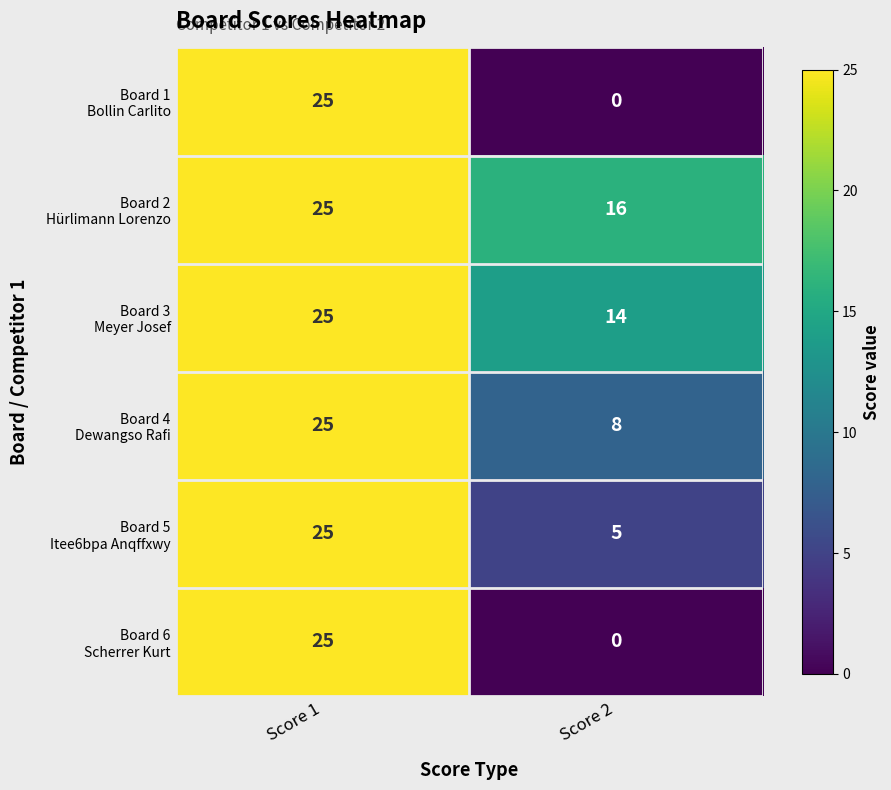

Which category has the lowest value across all series?

Score 2